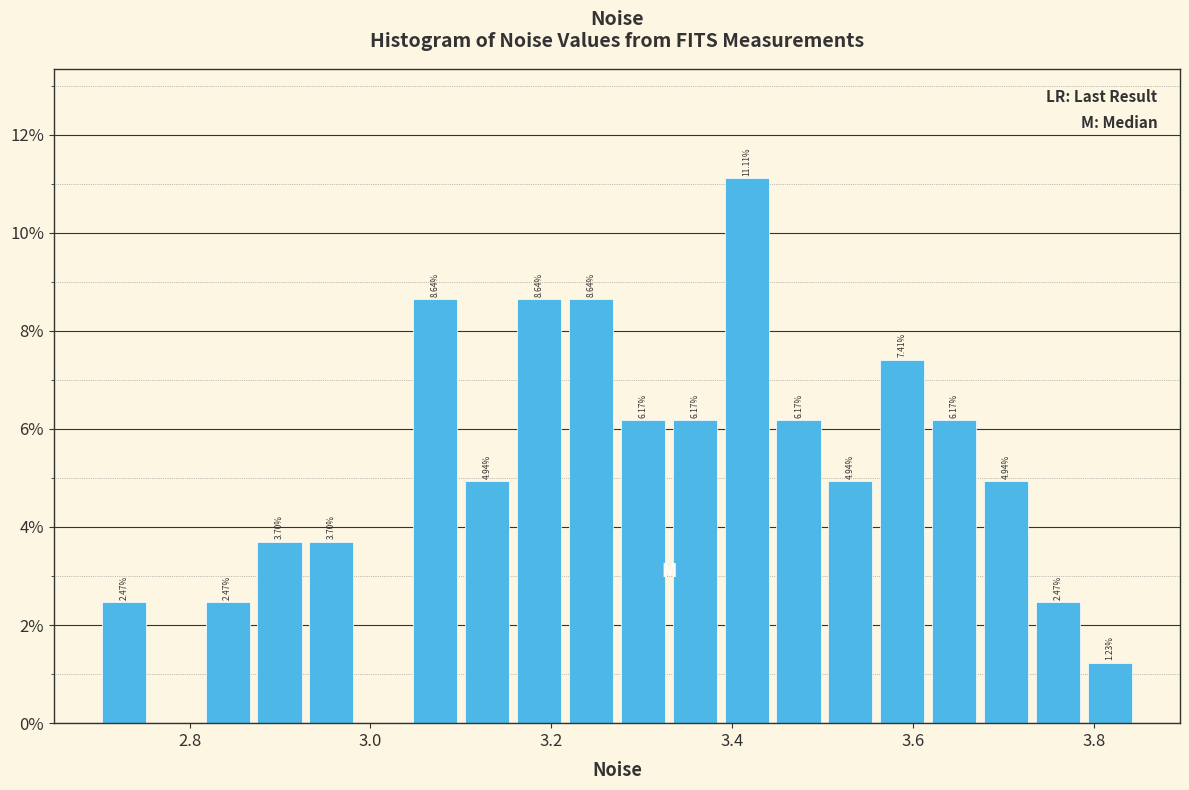

Around what value on the x-axis is the tallest bar? Give the approximate position of its centre, as read against the axis.

3.42